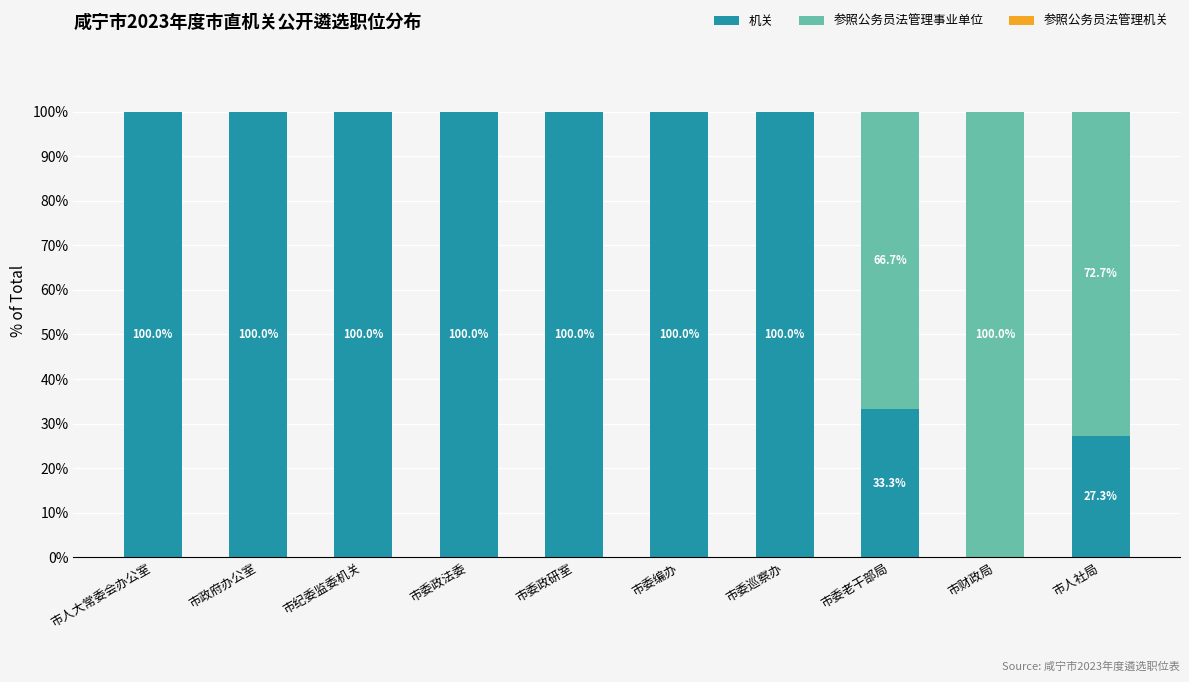

Where is 机关 nearest to the value 50?

市委老干部局